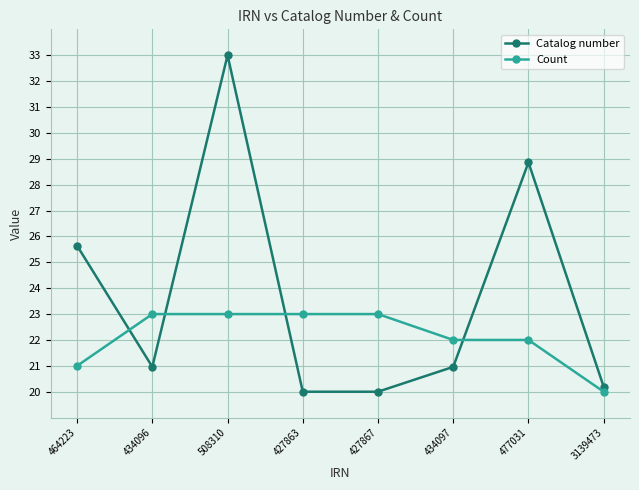

What is the total value across all series at 427867?

43.0